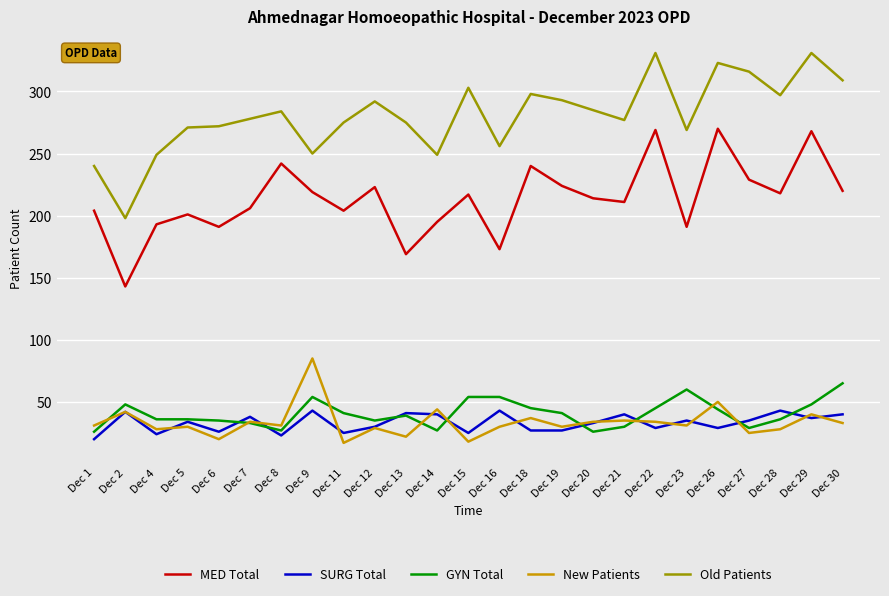

What is the difference between the highest and lowest values at Dec 2?

156